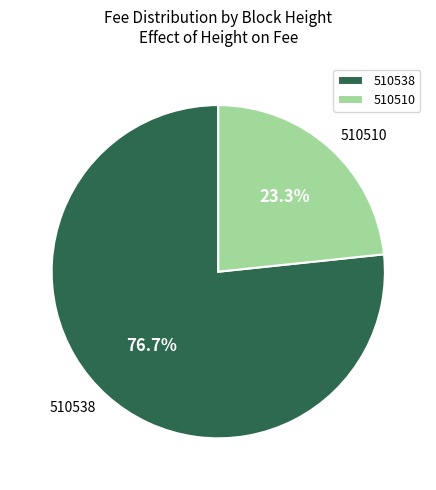

How many slices are in this pie chart?

2